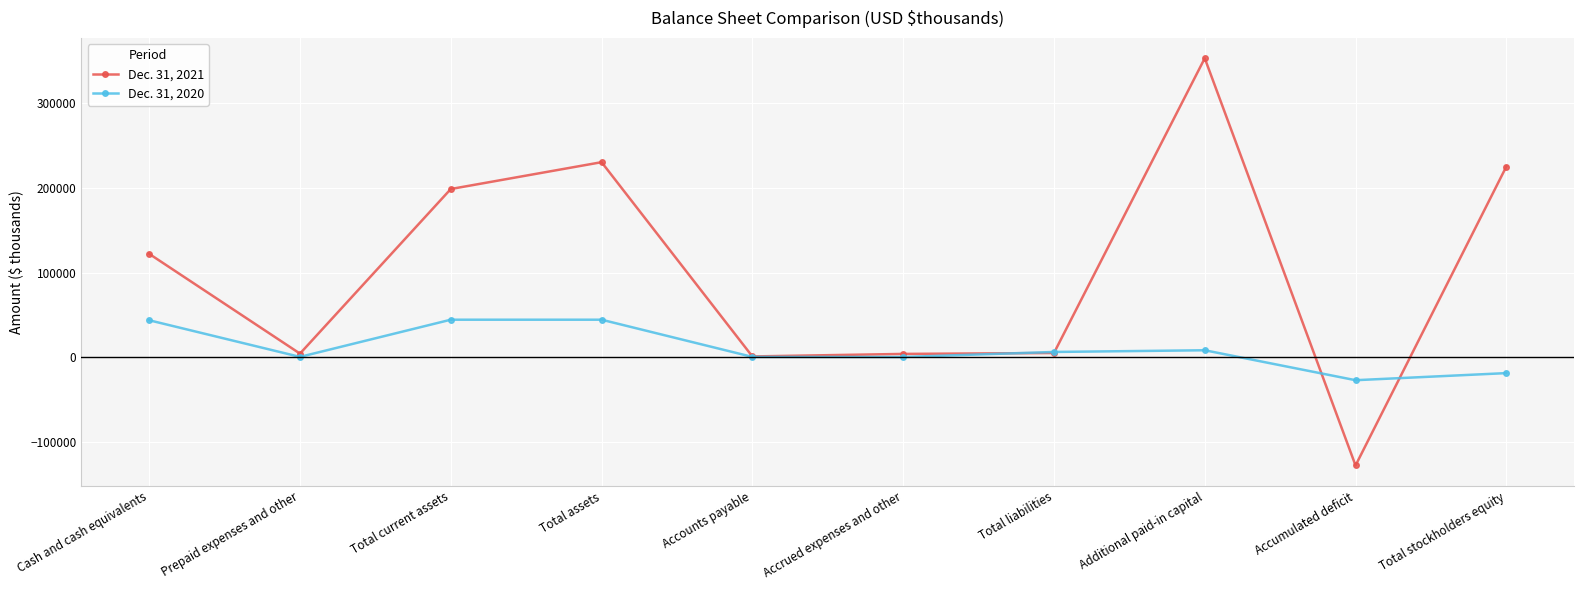

Between Accrued expenses and other and Total stockholders equity, which series saw the biggest shift?

Dec. 31, 2021